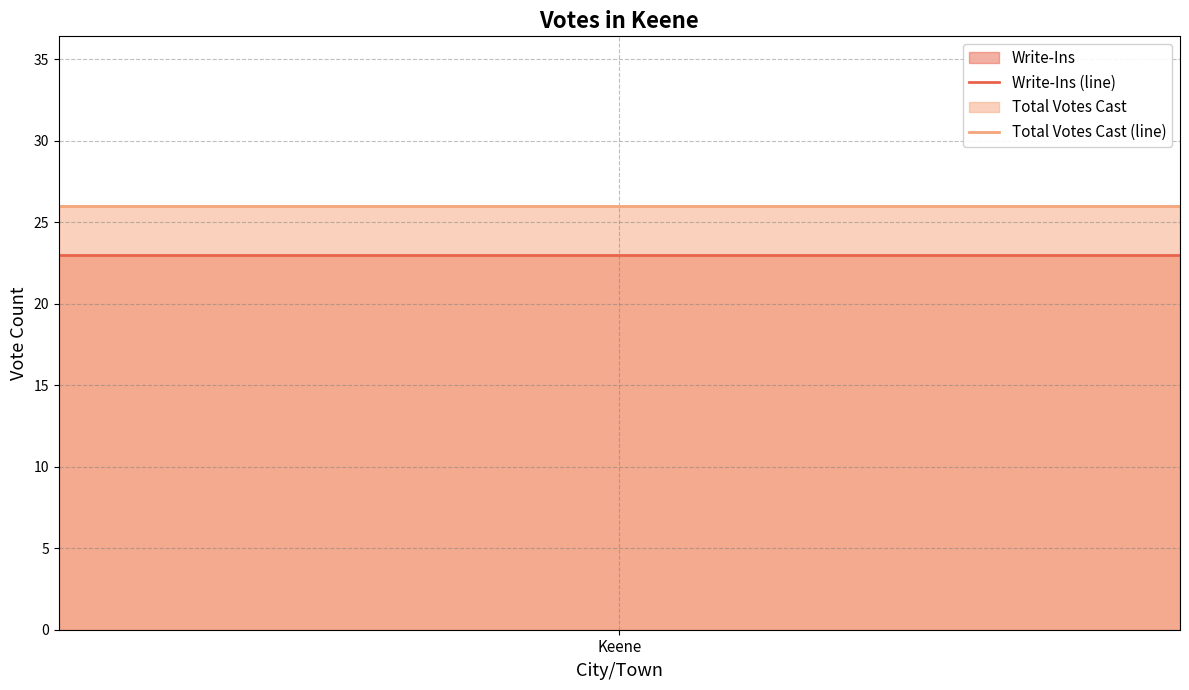

True or false: Write-Ins (line) has a value of 23 at 2.

True